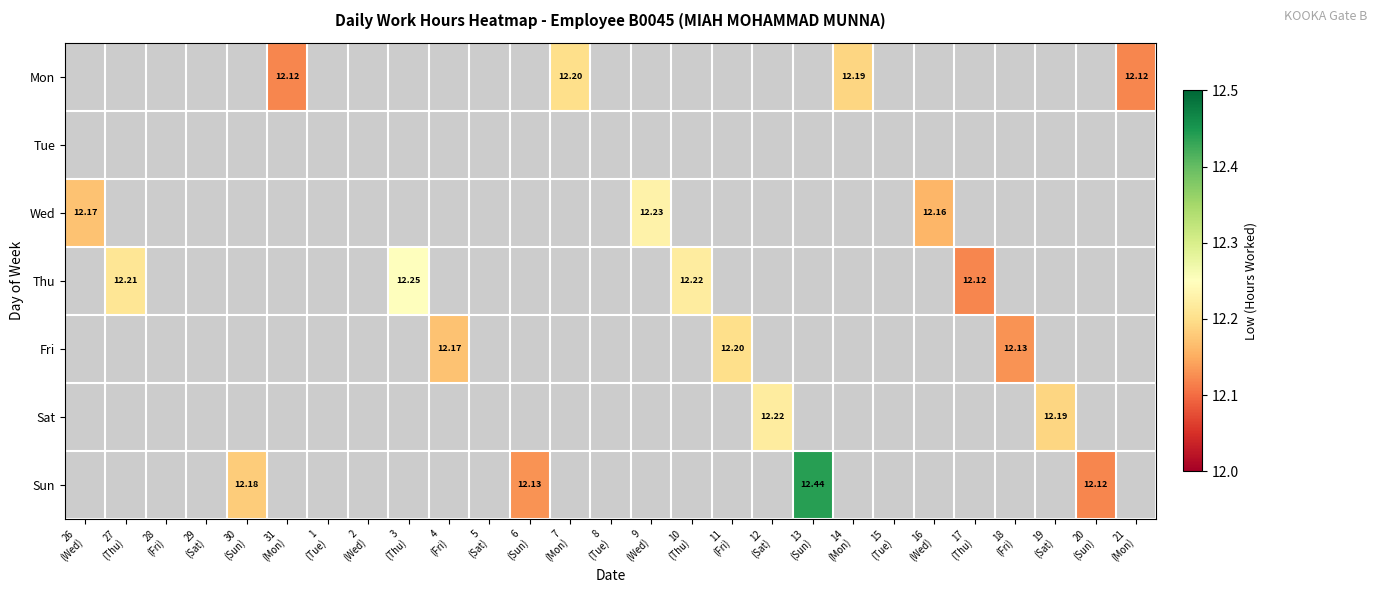

What is the minimum value shown in the chart?

12.1